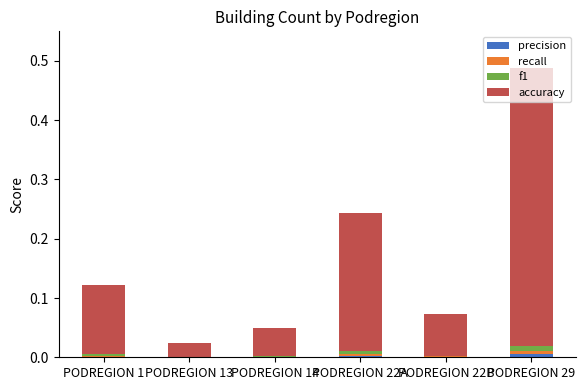

At which category is the sum across all series the highest?

PODREGION 29